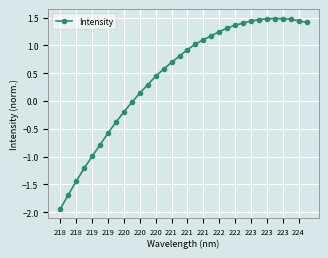

What is the value of the 29th point from the left?

1.5